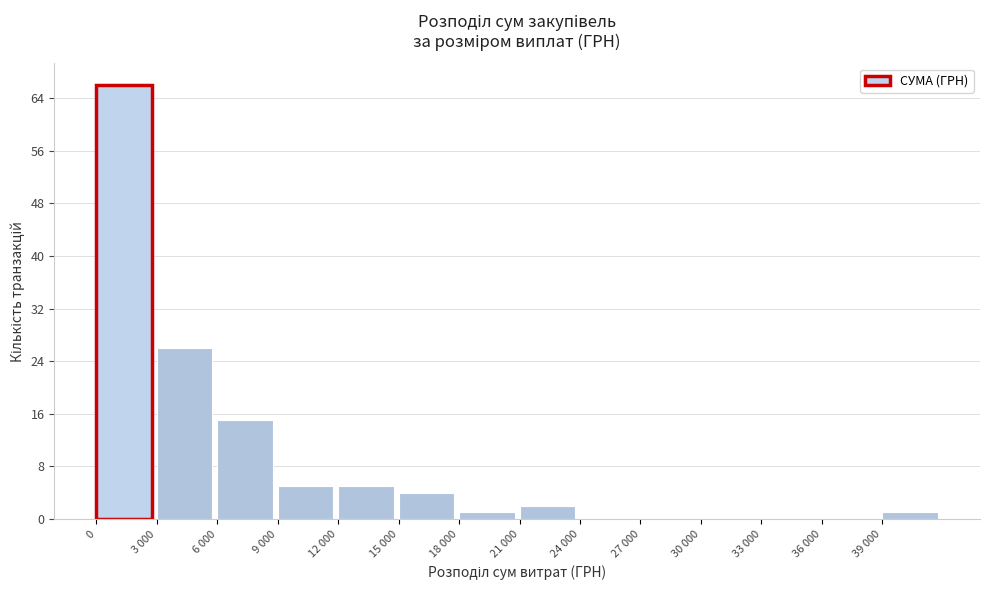

Reading left to right, what are all the values shown in this chart?

0=66	3 000=26	6 000=15	9 000=5	12 000=5	15 000=4	18 000=1	21 000=2	24 000=0	27 000=0	30 000=0	33 000=0	36 000=0	39 000=1